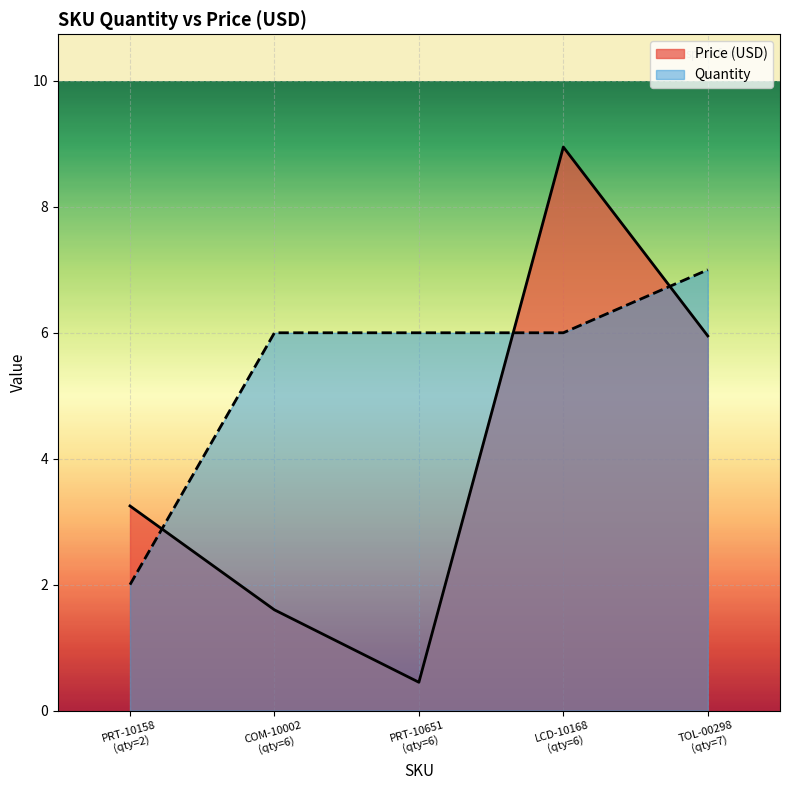

At which label does Price (USD) reach its minimum?

PRT-10651
(qty=6)